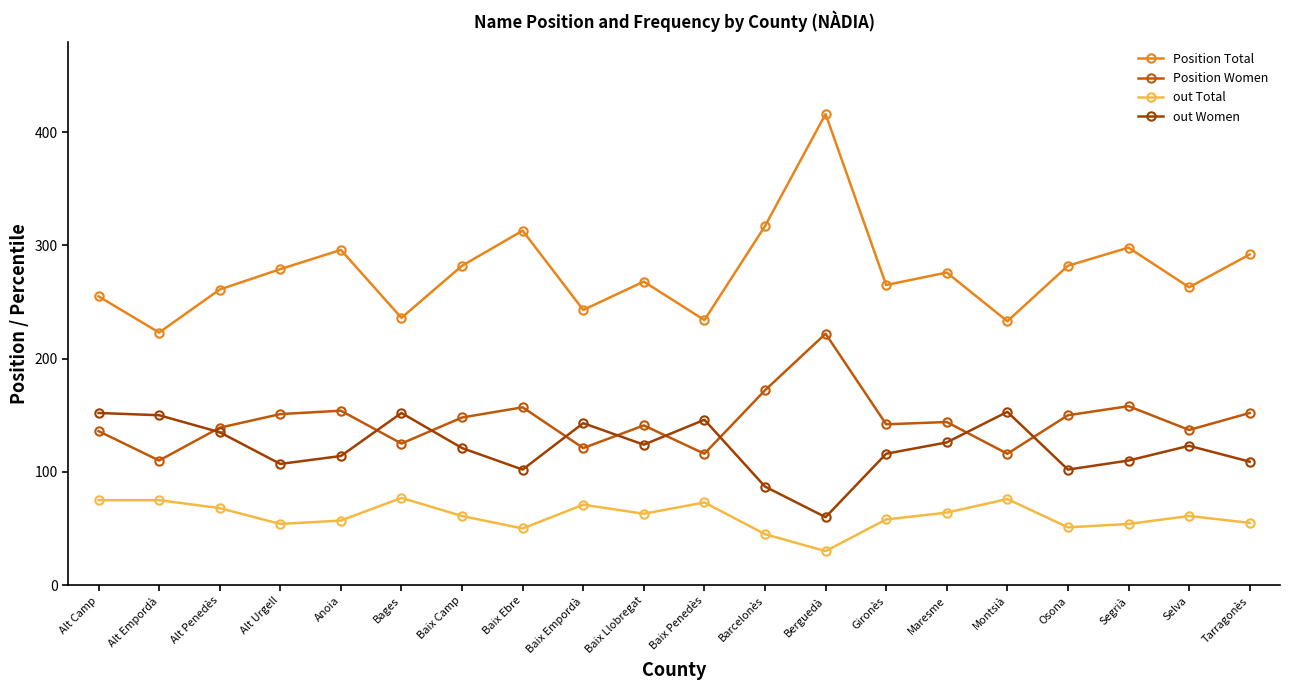

Between Baix Camp and Baix Ebre, which series saw the biggest shift?

Position Total